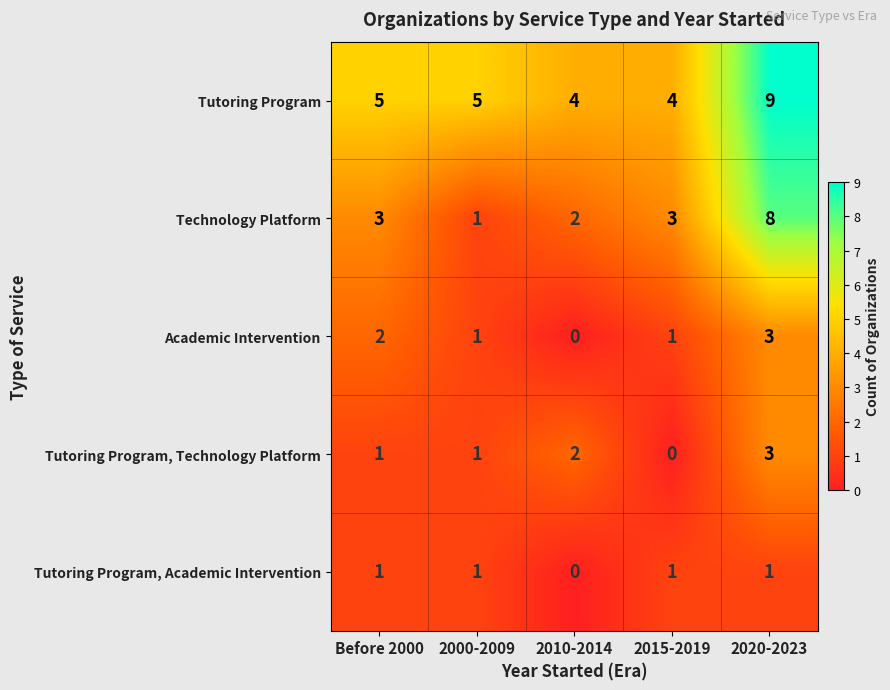

Reading right to left, extract all data points from this chart.

Tutoring Program: 2020-2023=9	2015-2019=4	2010-2014=4	2000-2009=5	Before 2000=5
Technology Platform: 2020-2023=8	2015-2019=3	2010-2014=2	2000-2009=1	Before 2000=3
Academic Intervention: 2020-2023=3	2015-2019=1	2010-2014=0	2000-2009=1	Before 2000=2
Tutoring Program, Technology Platform: 2020-2023=3	2015-2019=0	2010-2014=2	2000-2009=1	Before 2000=1
Tutoring Program, Academic Intervention: 2020-2023=1	2015-2019=1	2010-2014=0	2000-2009=1	Before 2000=1